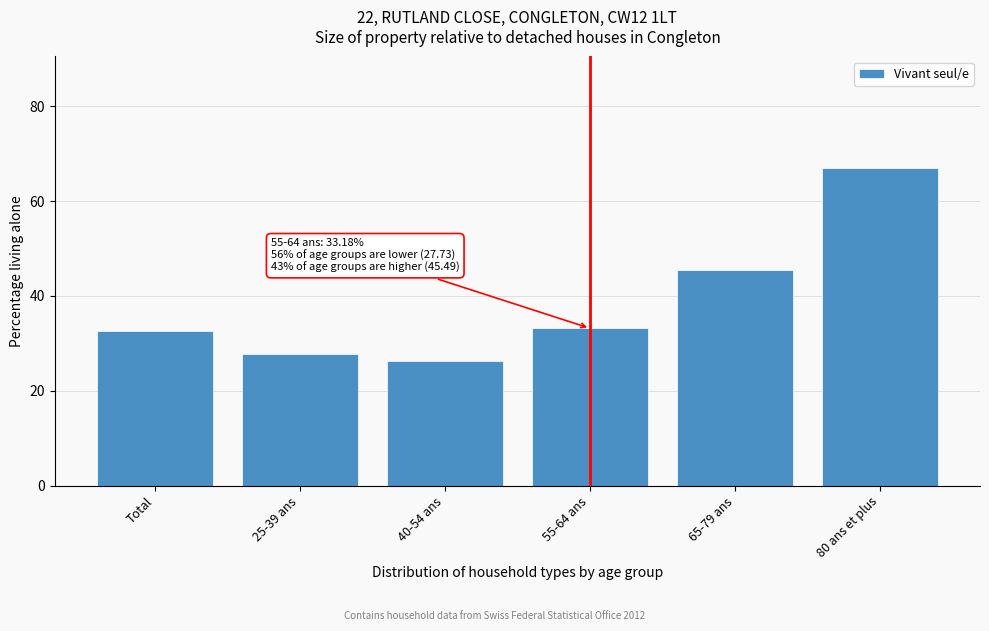

Reading left to right, list all the values displayed in this chart.

Total=32.7	25-39 ans=27.7	40-54 ans=26.2	55-64 ans=33.2	65-79 ans=45.5	80 ans et plus=67.0